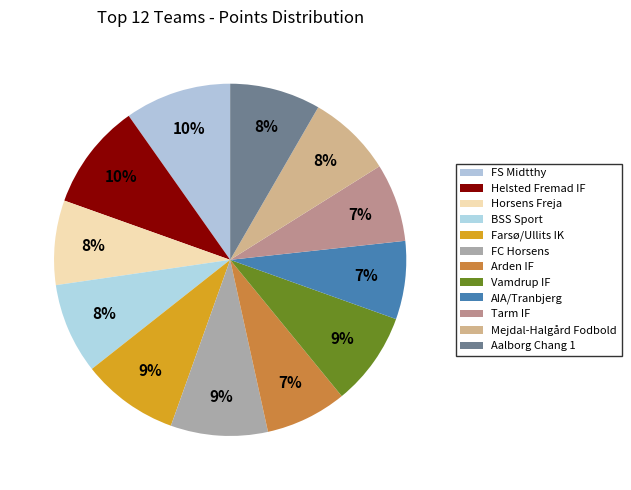

How much of the chart is everything except Mejdal-Halgård Fodbold?

92.2%